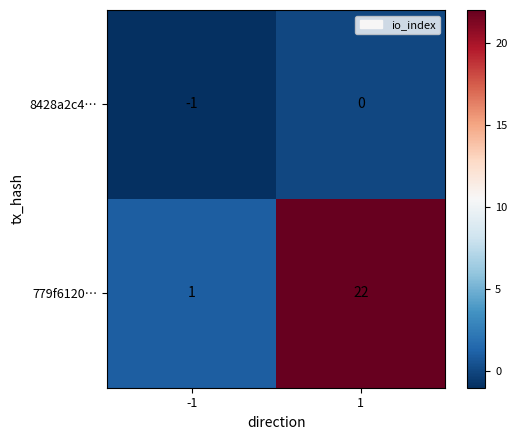

Reading right to left, extract all data points from this chart.

8428a2c4…: 1=0	-1=-1
779f6120…: 1=22	-1=1